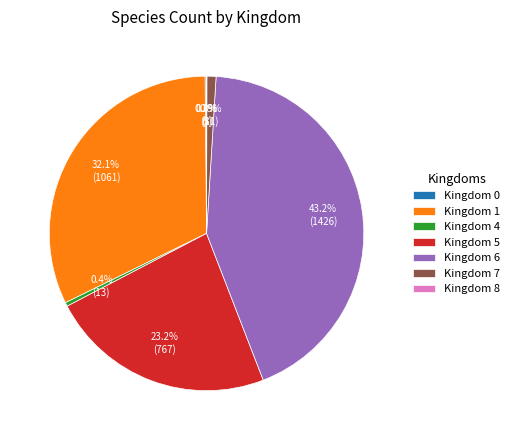

Which slice is the largest?

Kingdom 6